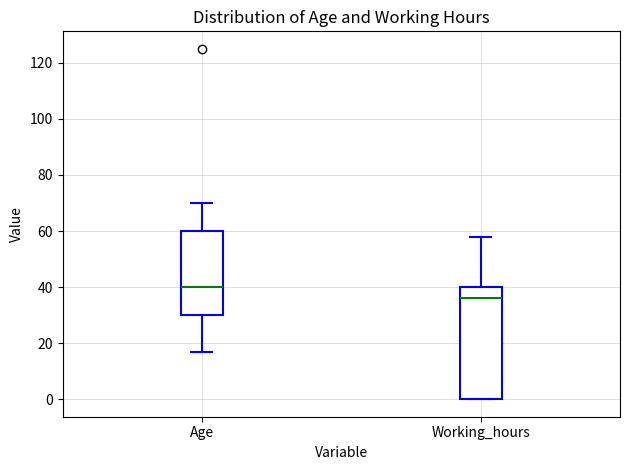

Where does the upper whisker of the box for Age end on the y-axis? The values are not printed on the chart, so give them approximately, as read against the axis.

70